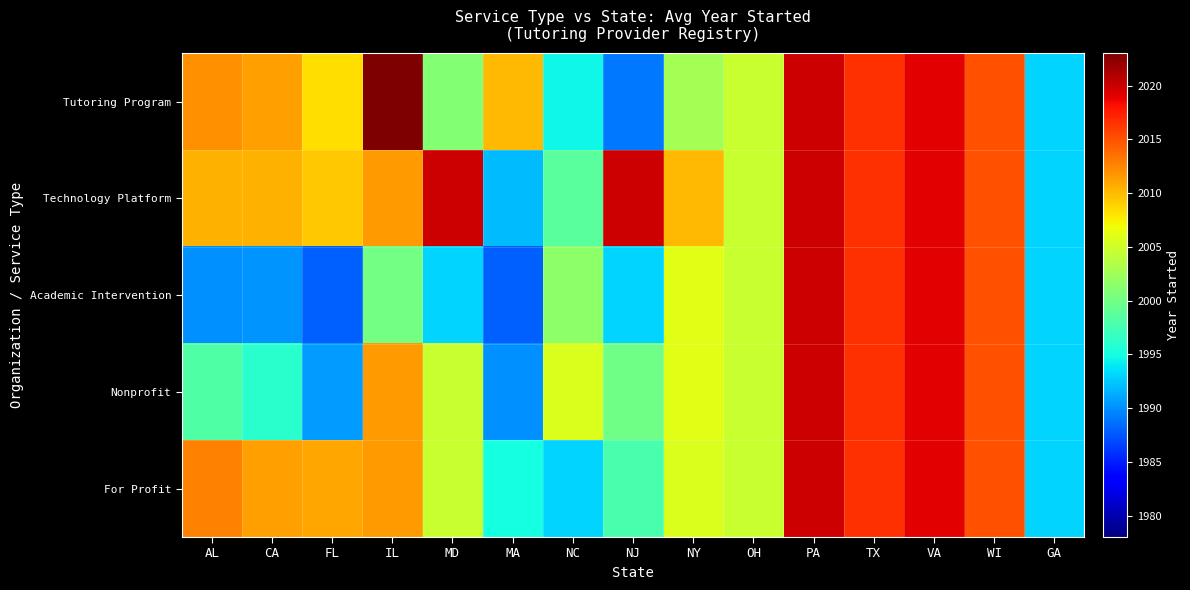

Between CA and NJ, which series saw the biggest shift?

Tutoring Program